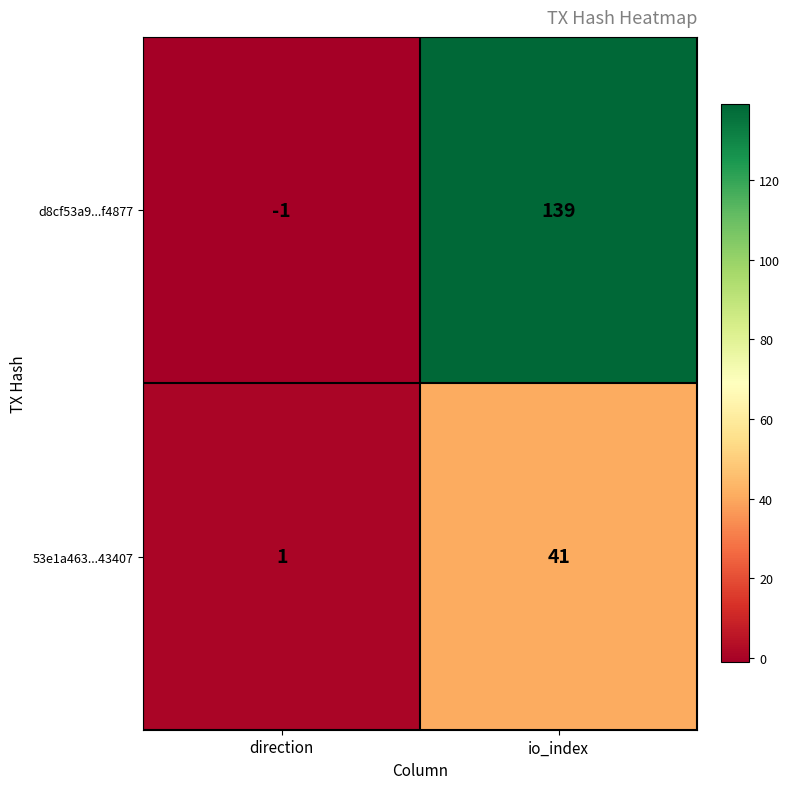

The value of 53e1a463...43407 at io_index is 15. True or false?

False